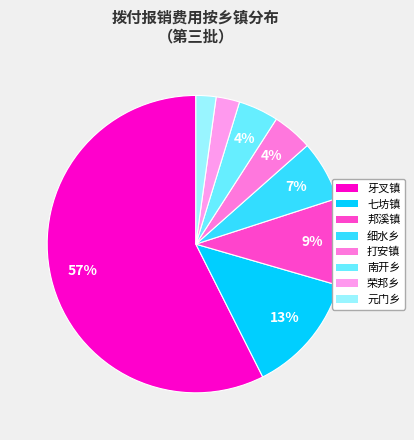

How many segments does this pie chart have?

8